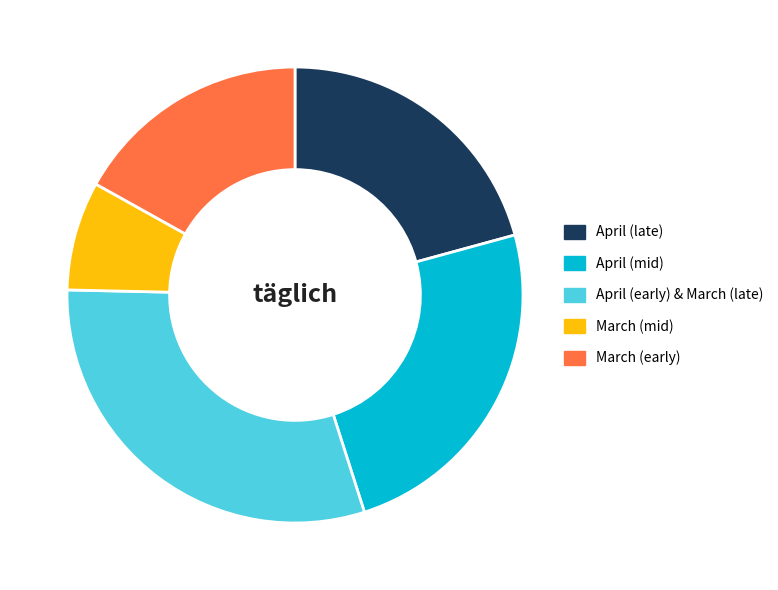

Is the sum of April (late) and April (early) & March (late) greater than half?

Yes